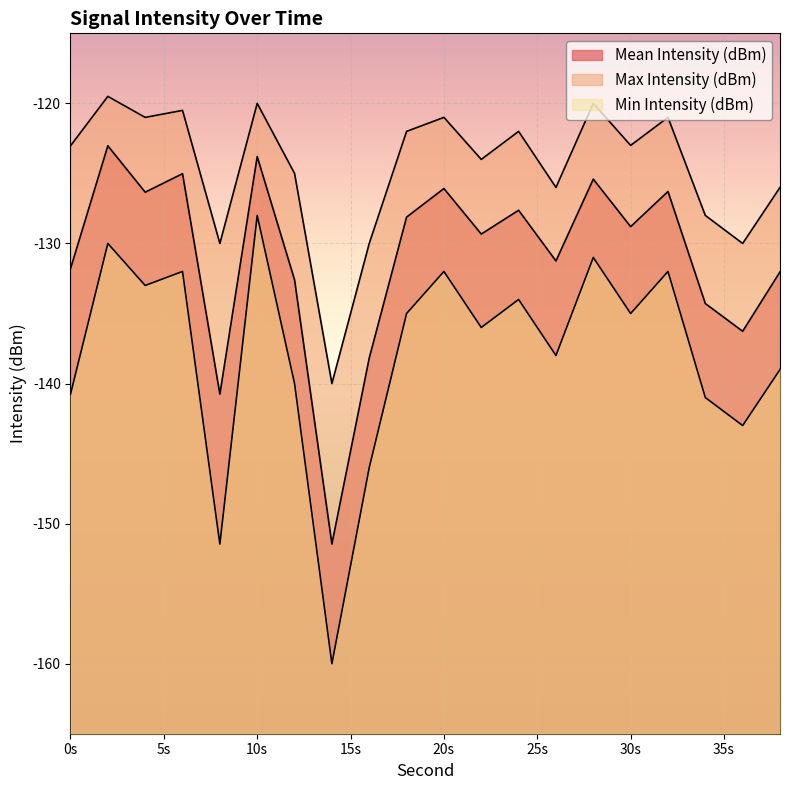

Where is the first local maximum for Mean Intensity (dBm)?

2